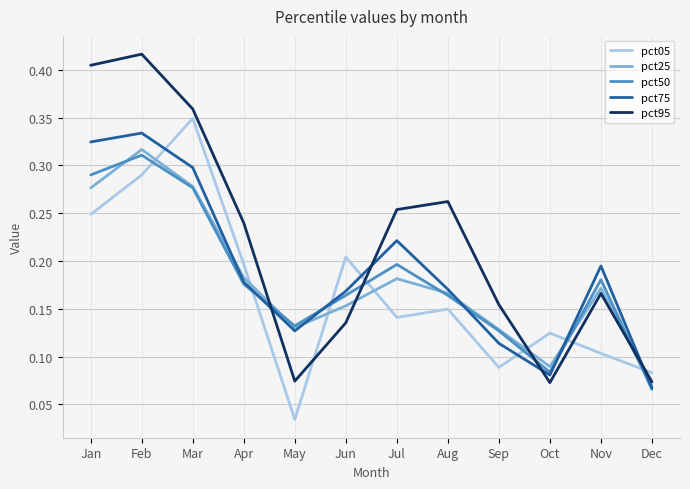

Count the number of data series in this chart.

5